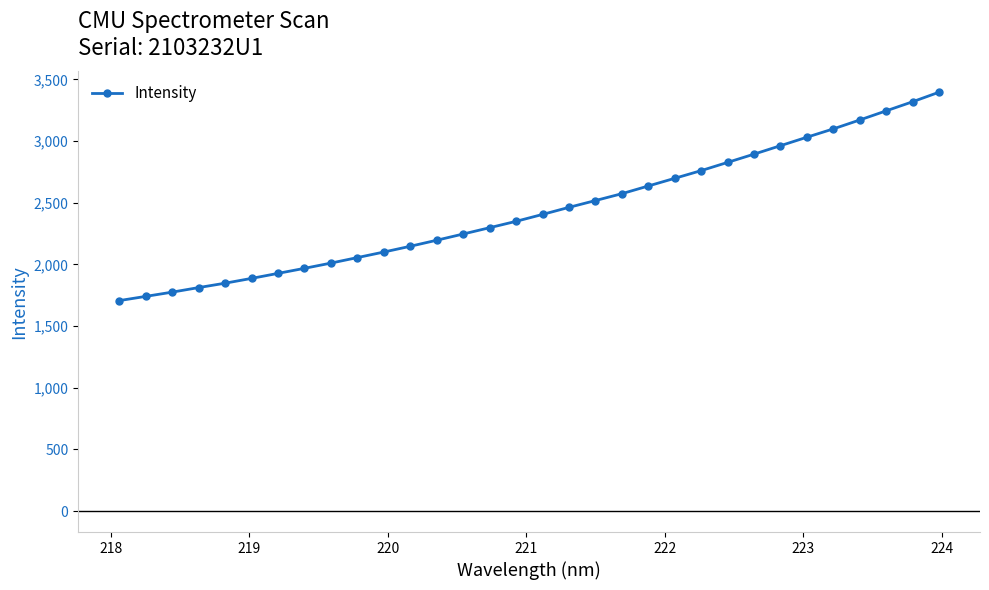

True or false: the data has more than 2 interior local peaks.

False